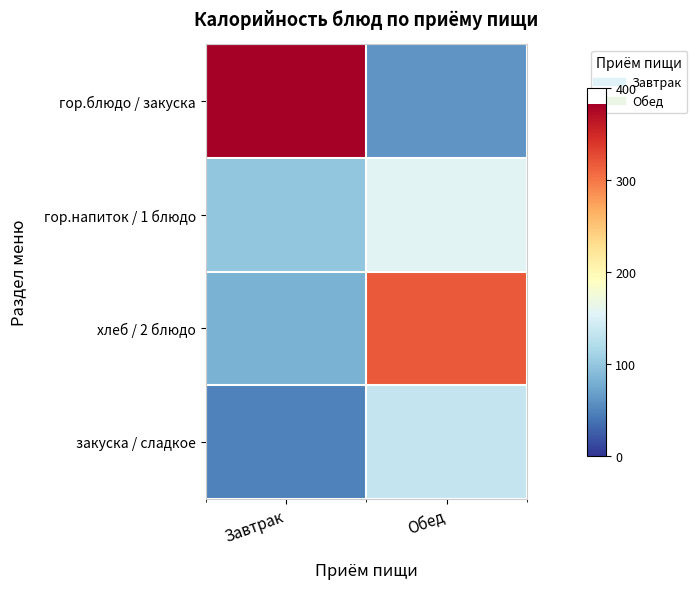

Count the number of categories in the chart.

2